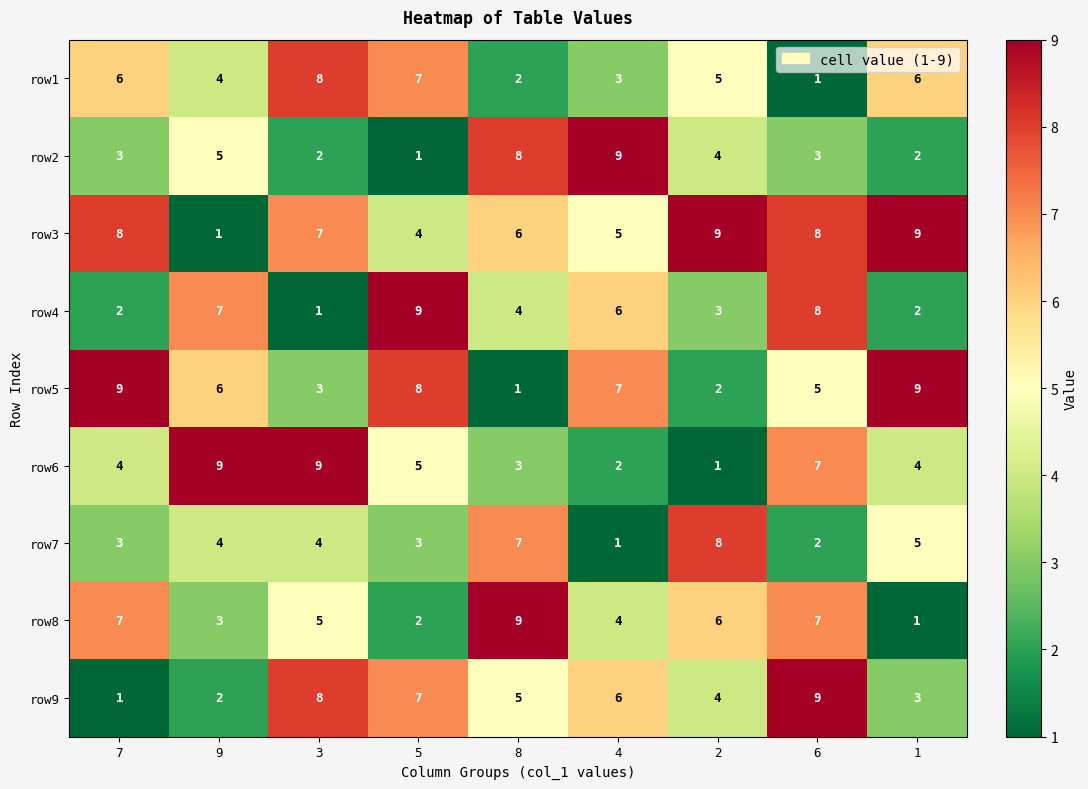

The value of row3 at 7 is 8. True or false?

True